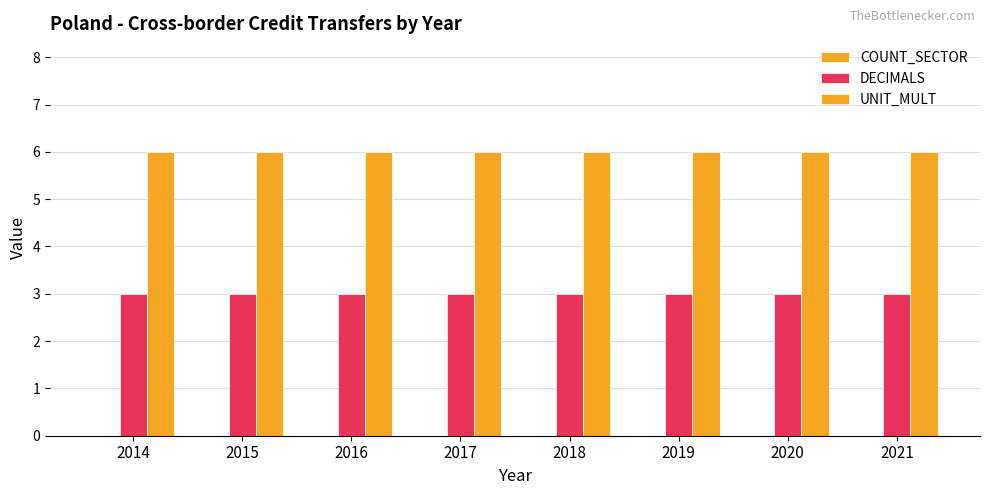

True or false: DECIMALS has a value of 3 at 2018.

True